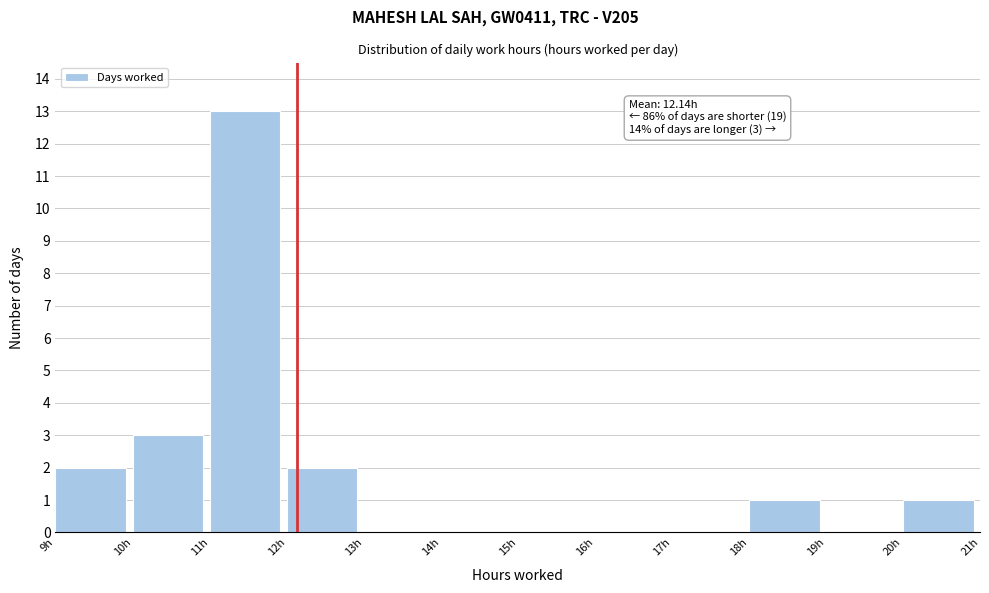

Over which range of the x-axis is the bar tallest?

11 to 12